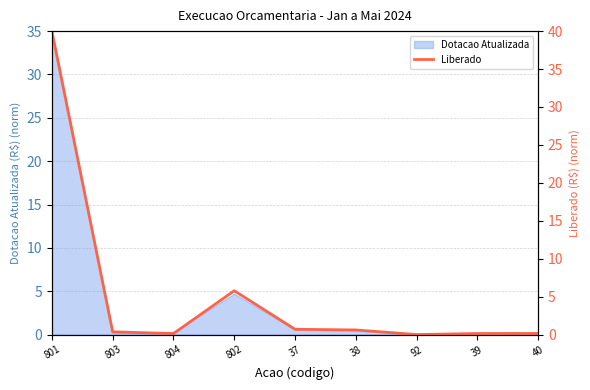

Which label corresponds to the largest value in the chart?

801